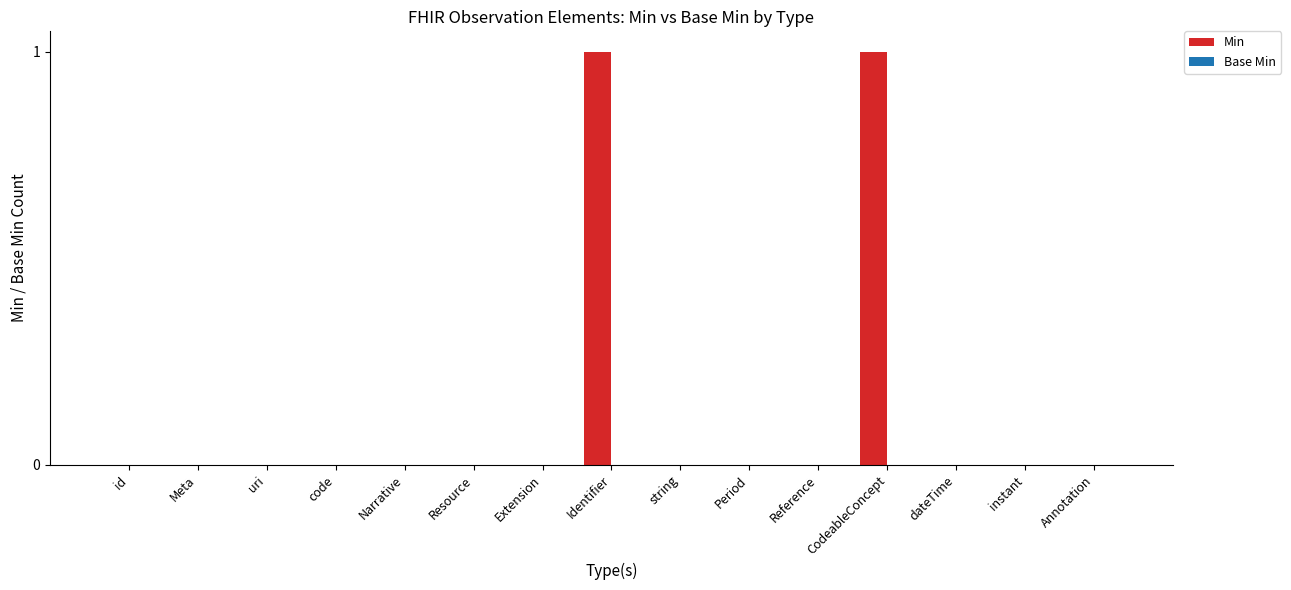

The chart shows a value of -1 at Period. True or false?

False